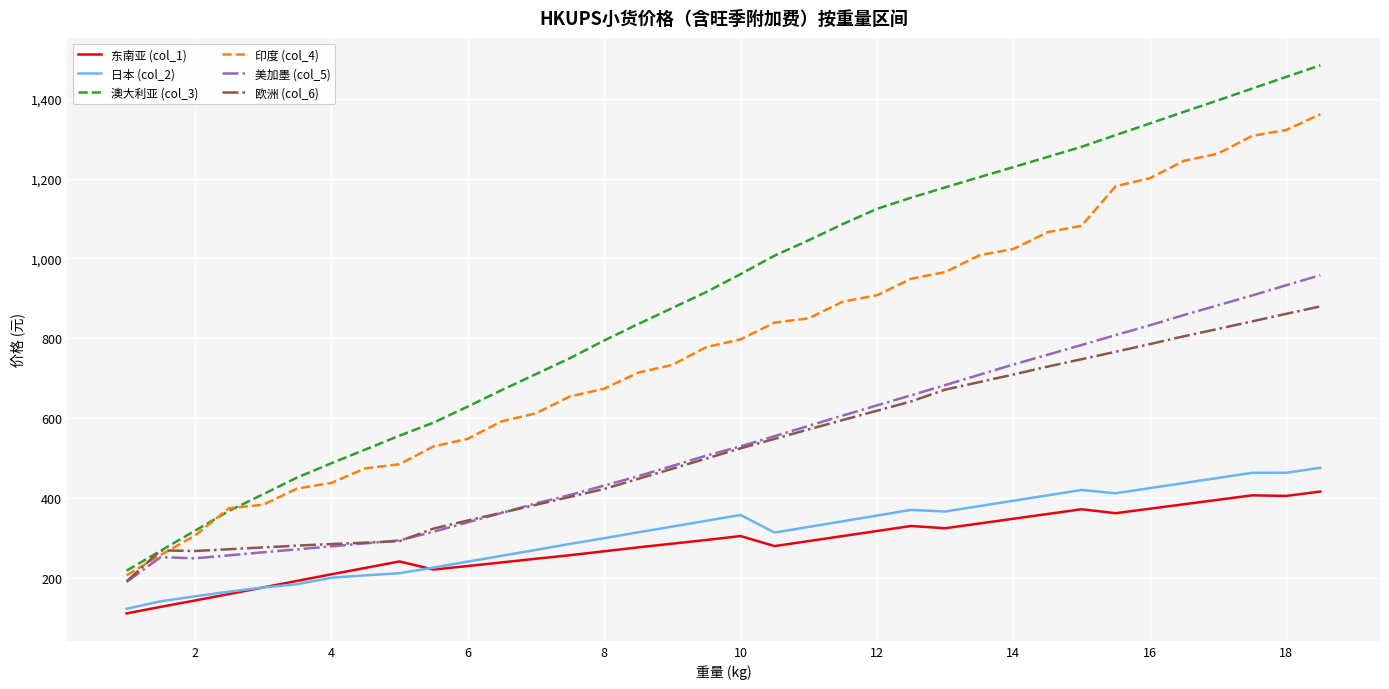

True or false: 欧洲 (col_6) and 东南亚 (col_1) intersect in this chart.

False